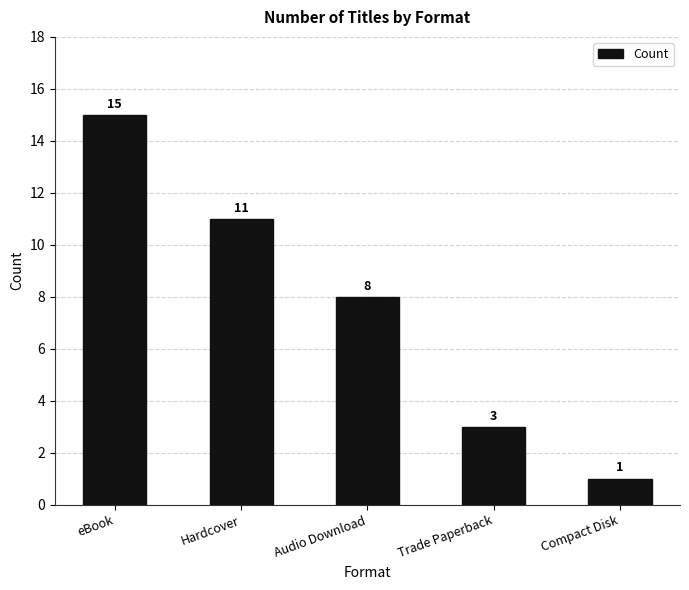

Rank the categories by value from lowest to highest.

Compact Disk, Trade Paperback, Audio Download, Hardcover, eBook